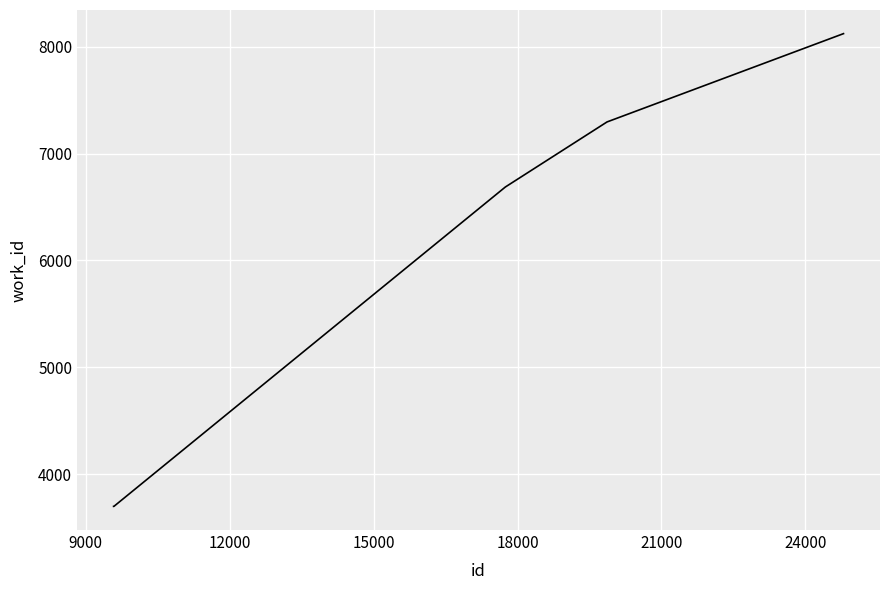

What is the greatest value displayed?

8122